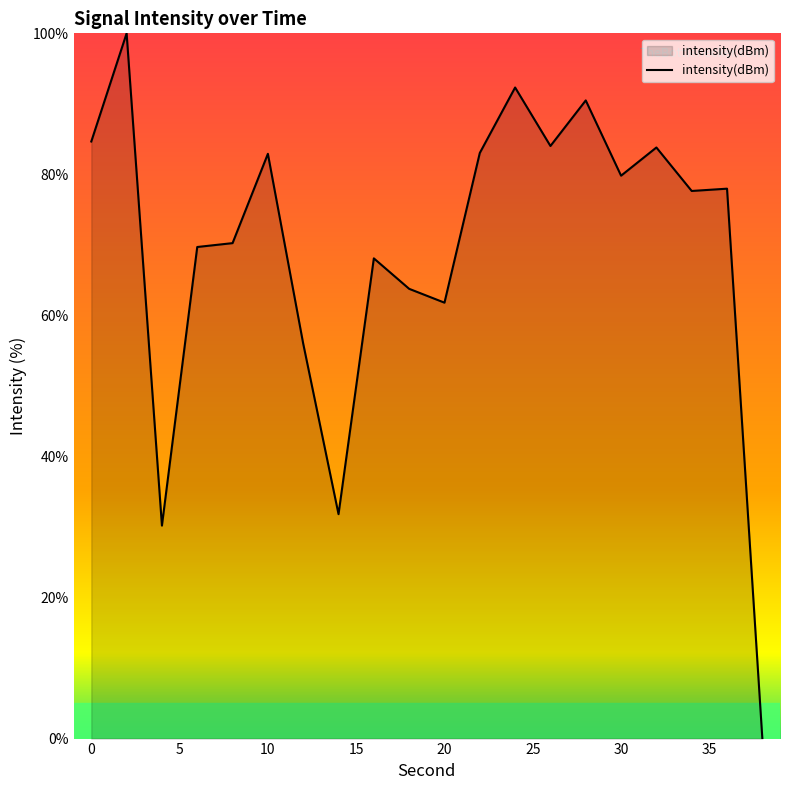

How many positive values are there?

19